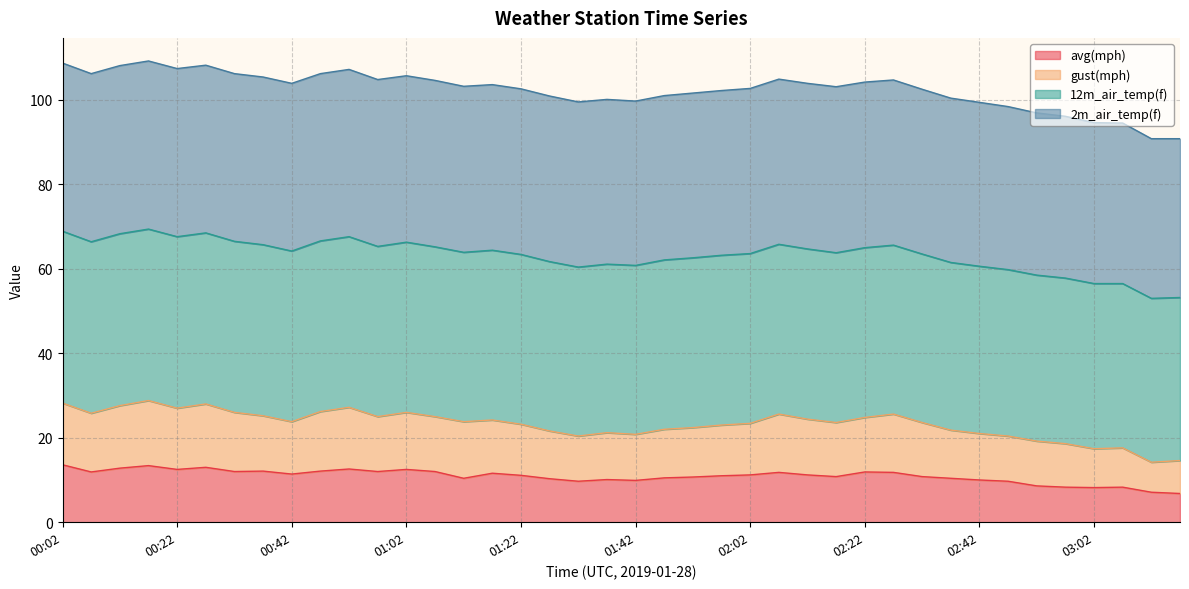

What is the lowest value of the avg(mph) series?

6.8